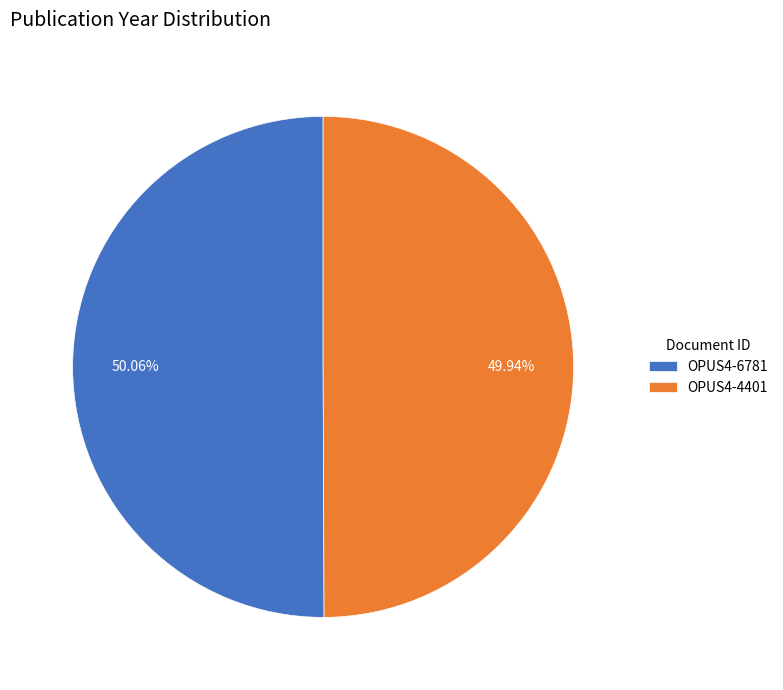

Approximately how many times larger is the value at OPUS4-6781 compared to OPUS4-4401?

1.0